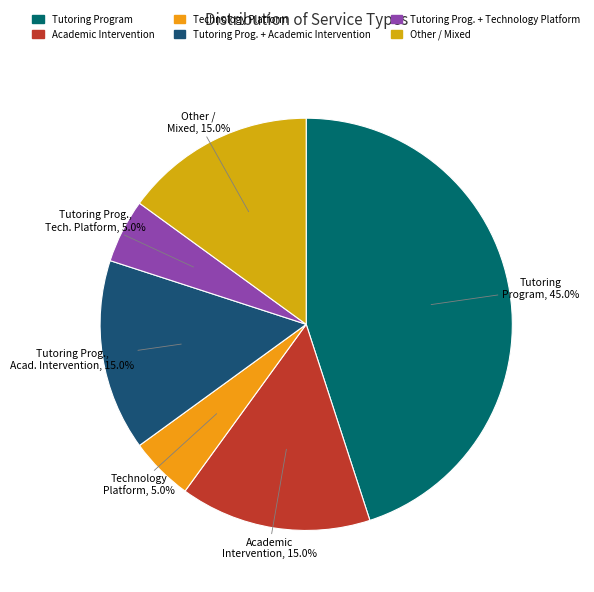

Which category has the biggest portion of the pie?

Tutoring Program